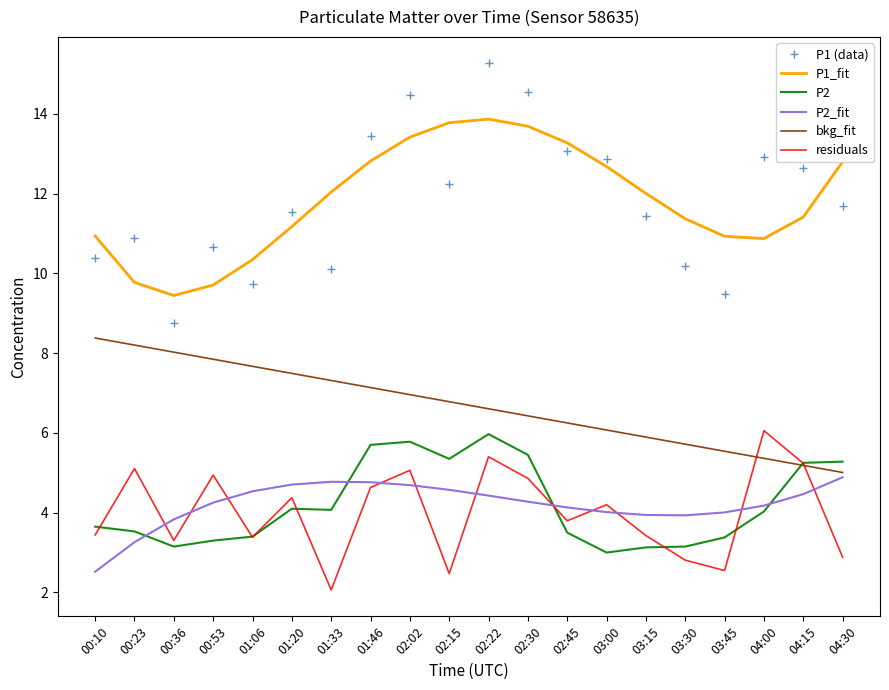

What is the difference between the second highest and second lowest values in the P2_fit series?

1.5